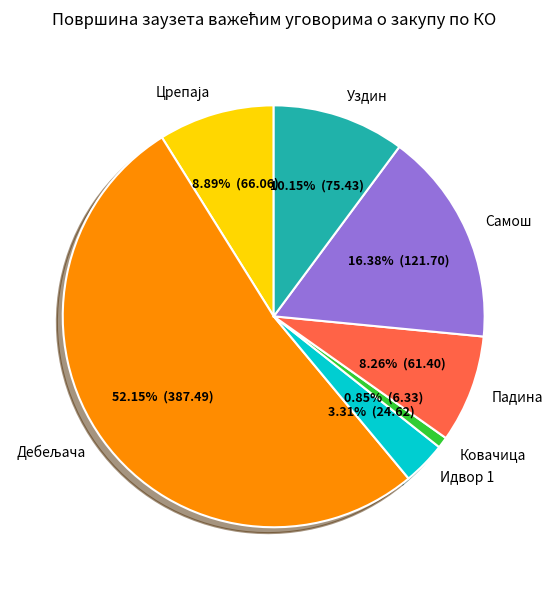

Approximately how many times larger is the value at Самош compared to Уздин?

1.6